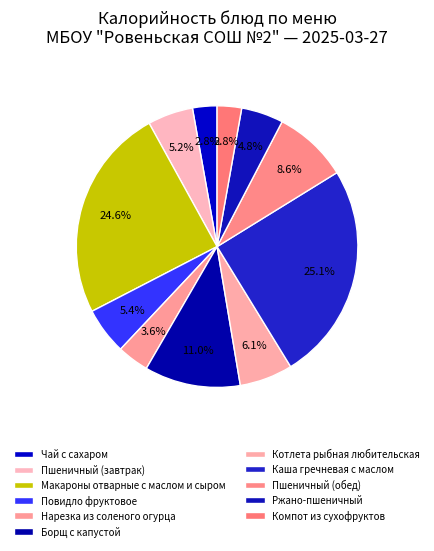

What is the largest slice in the pie chart?

Каша гречневая с маслом